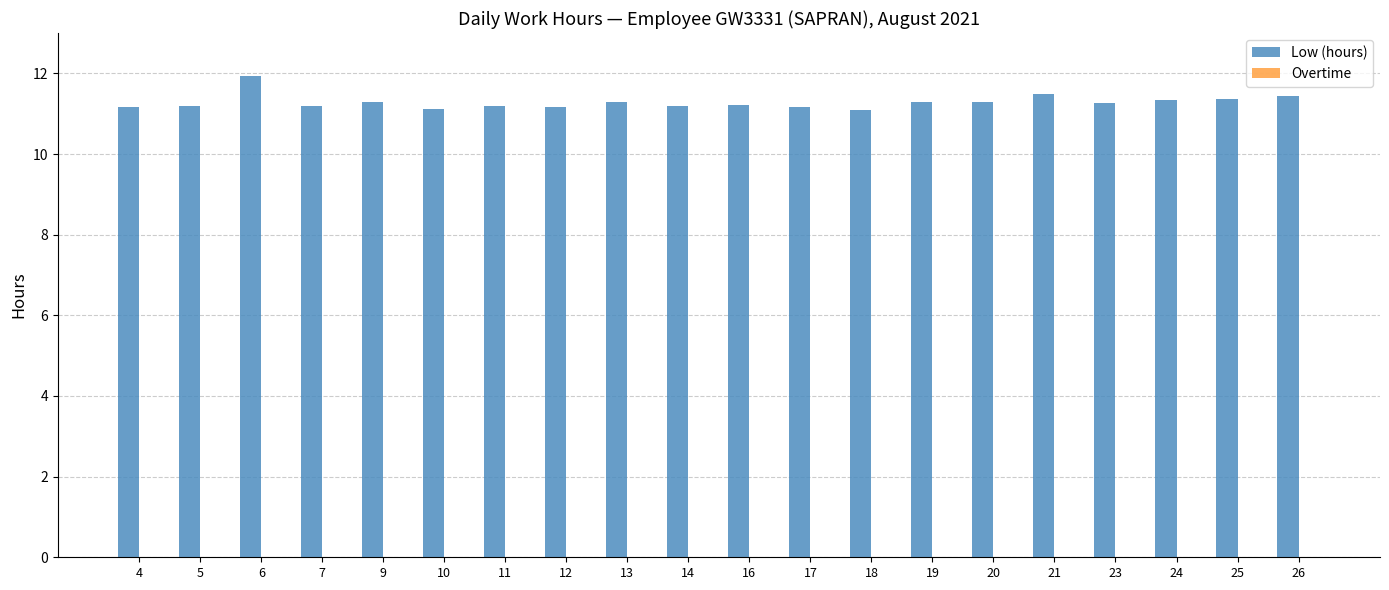

What is the ratio of the value at 13 to the value at 10?

1.0